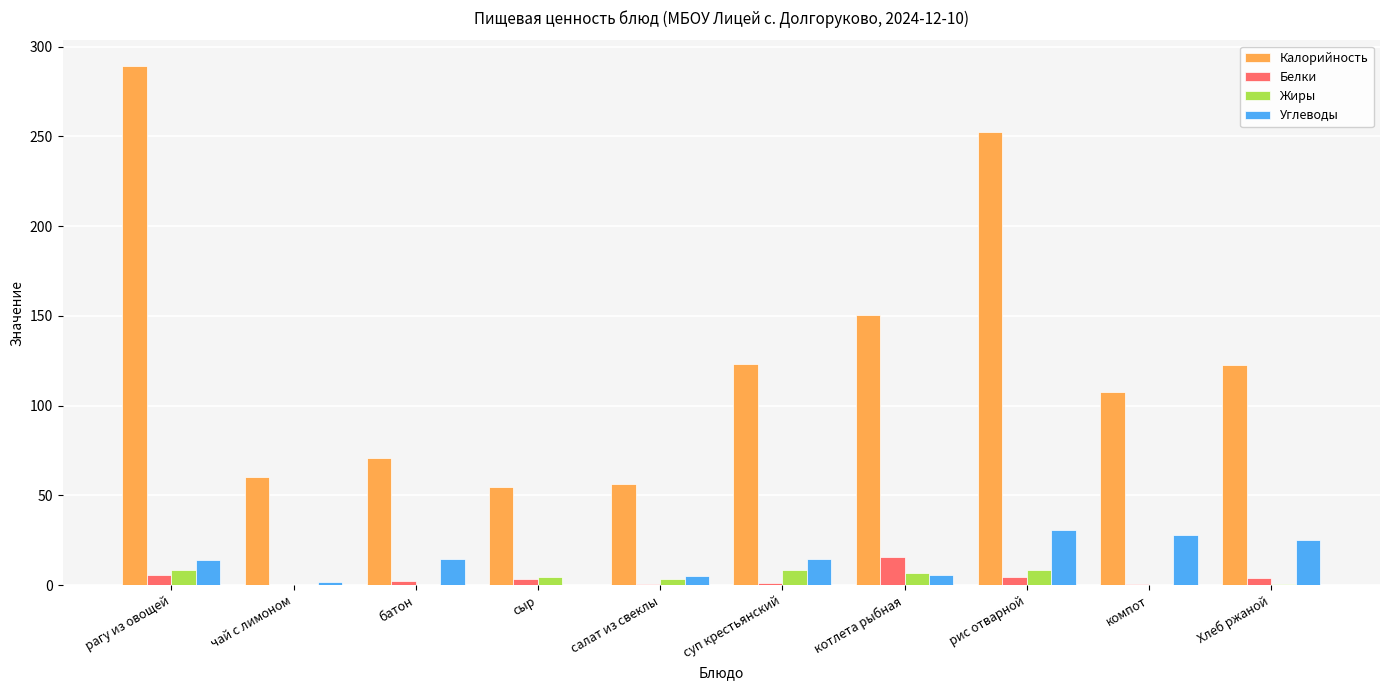

Between рагу из овощей and котлета рыбная, which series saw the biggest shift?

Калорийность